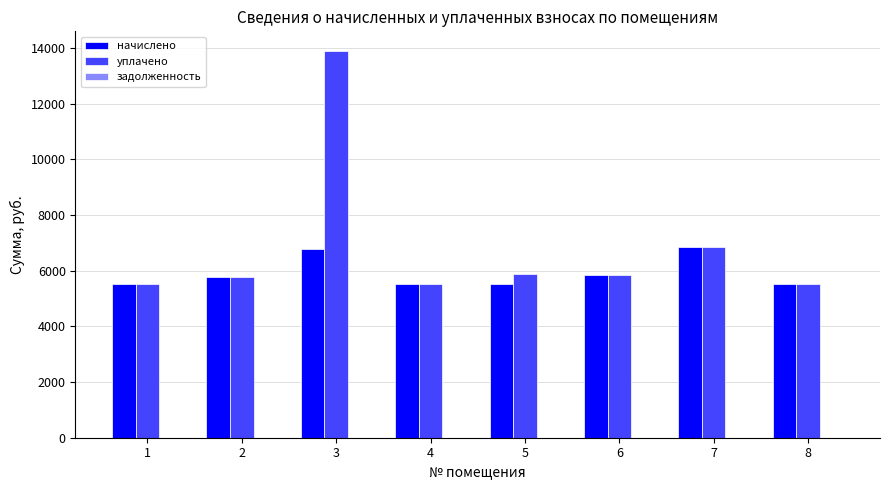

Which series has the largest total across all categories?

уплачено